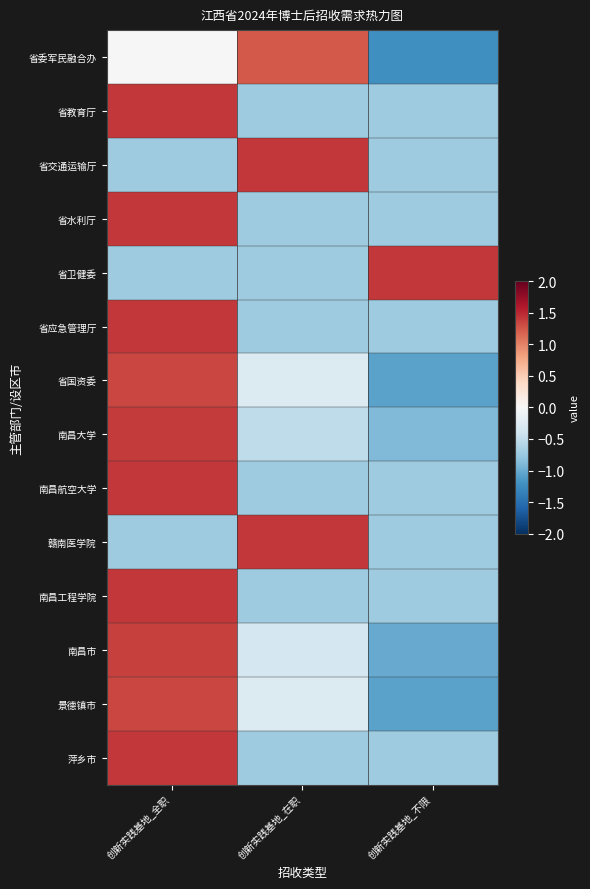

What is the greatest value displayed?

1.4